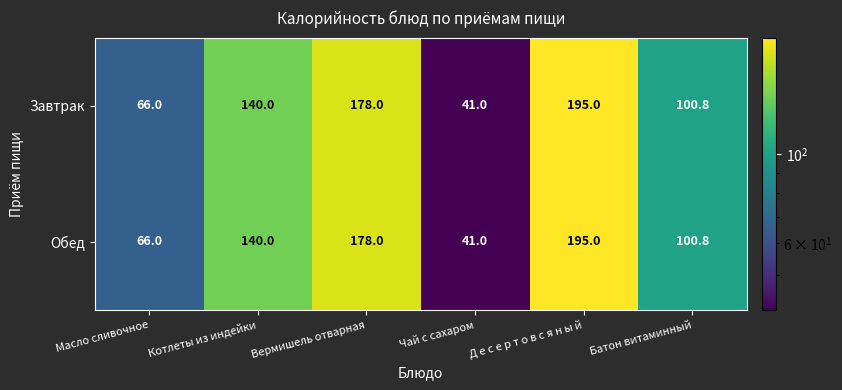

Is the value of Завтрак at Батон витаминный greater than the value of Обед at Котлеты из индейки?

No